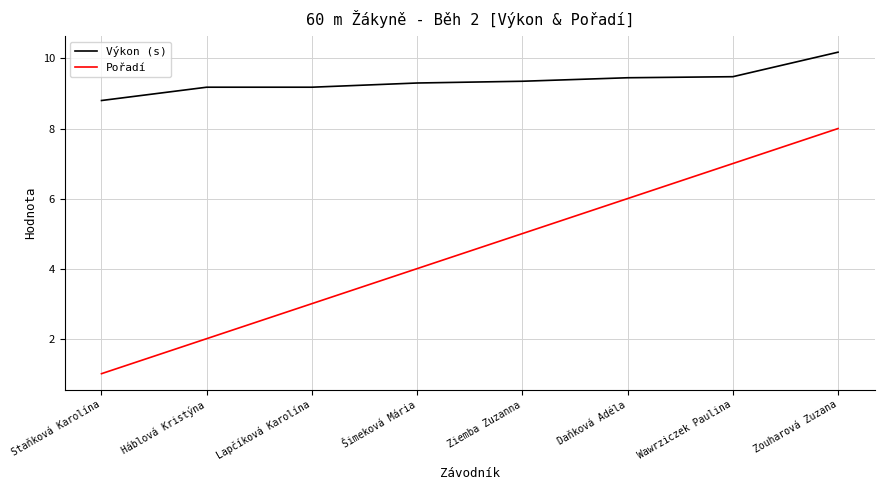

What value does the Pořadí series have at Zouharová Zuzana?

8.0